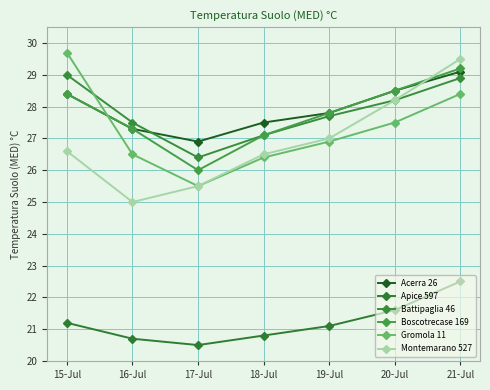

What is the sum of the Boscotrecase 169 values at 20-Jul and 15-Jul?

56.9